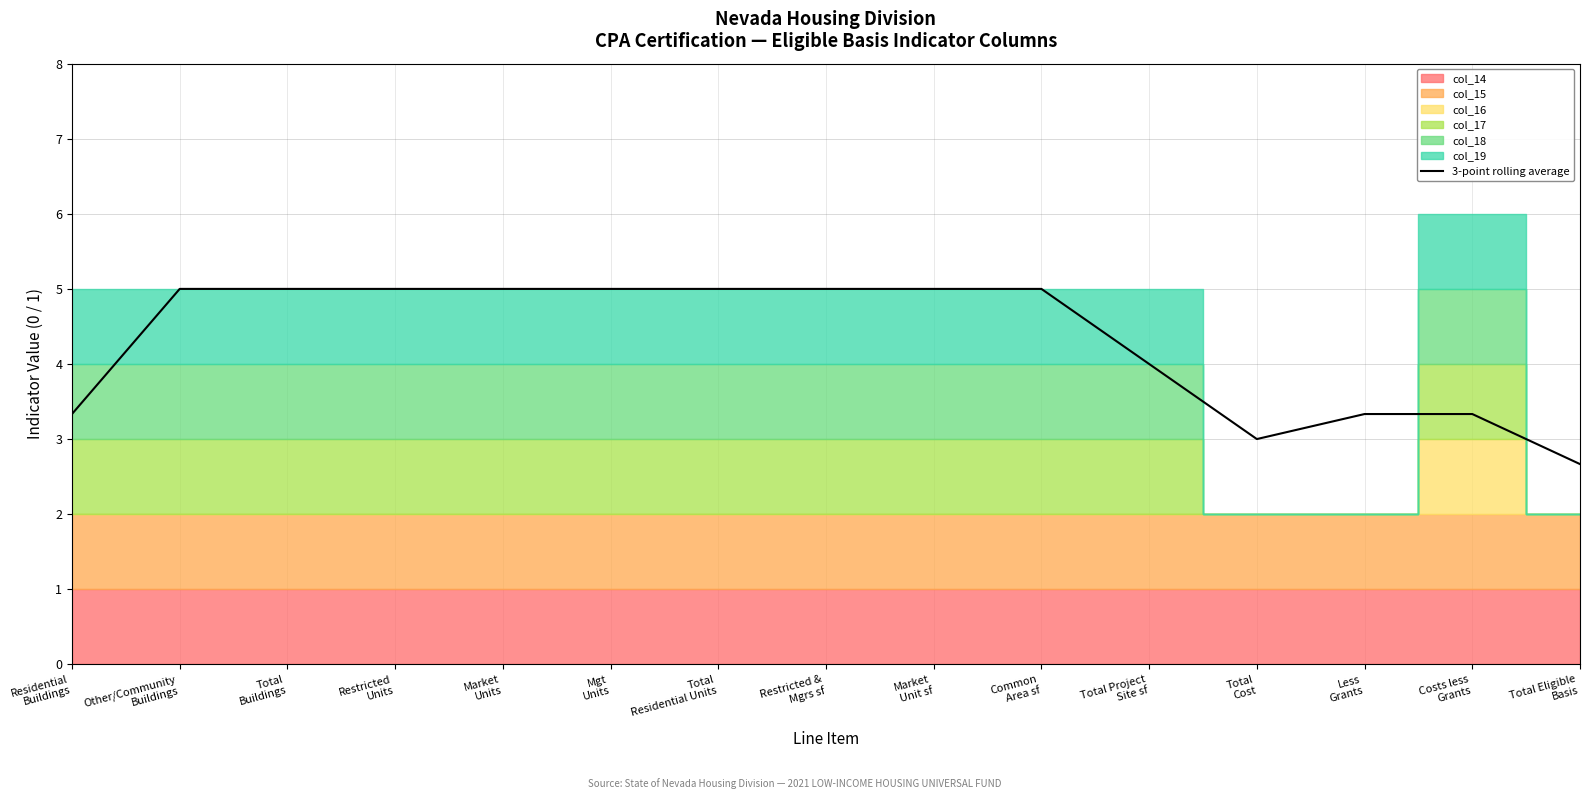

Between Market
Units and Restricted
Units, which is larger?

Market
Units